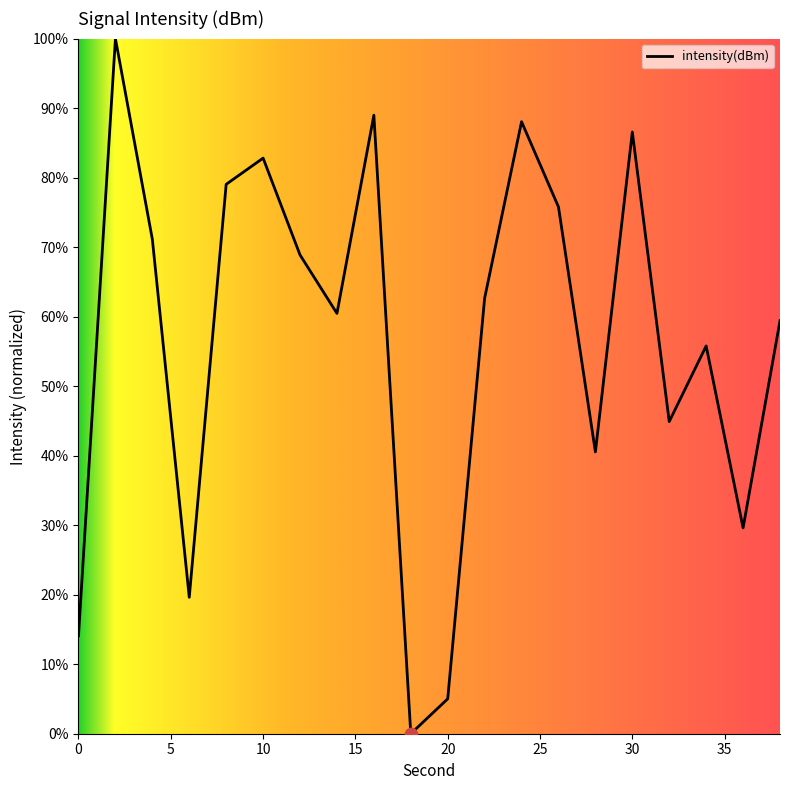

What is the greatest value displayed?

100.0